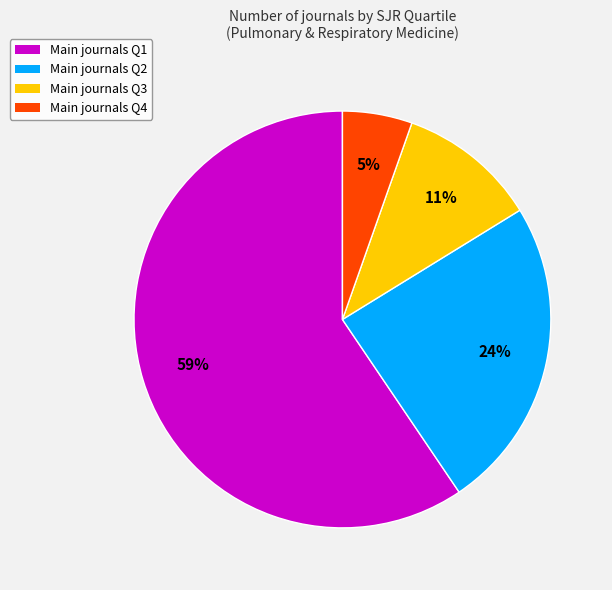

To the nearest percent, what is the average slice percentage?

25%